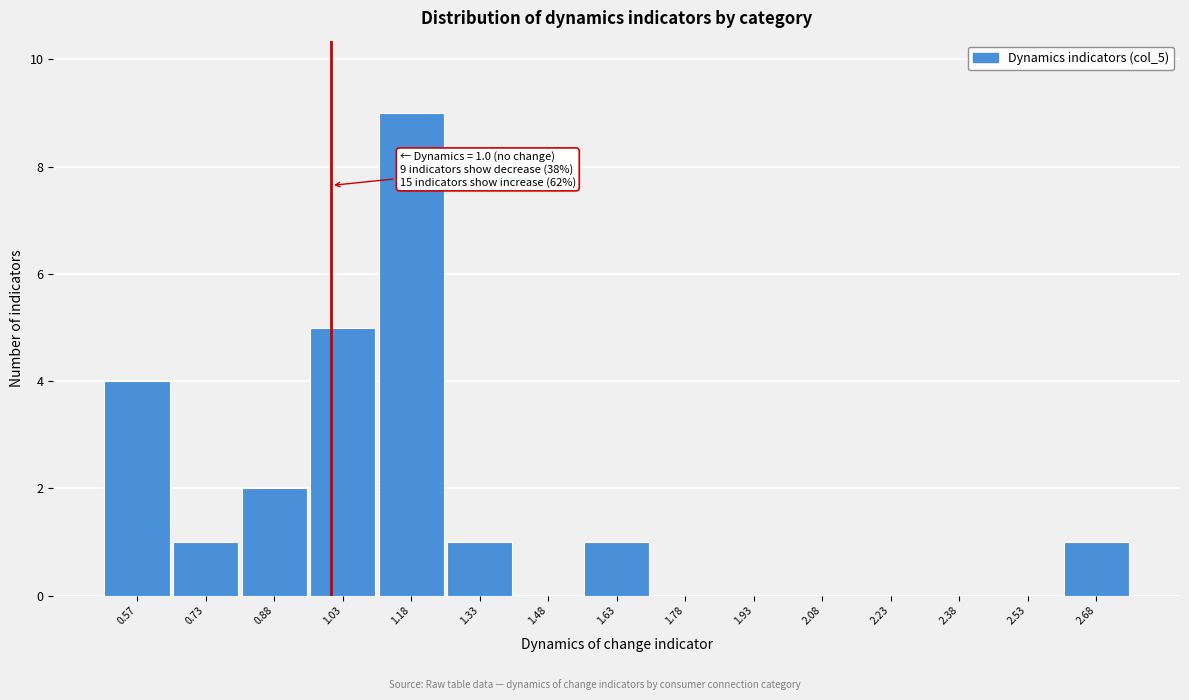

Which range on the x-axis has the tallest bar?

1.10 to 1.25